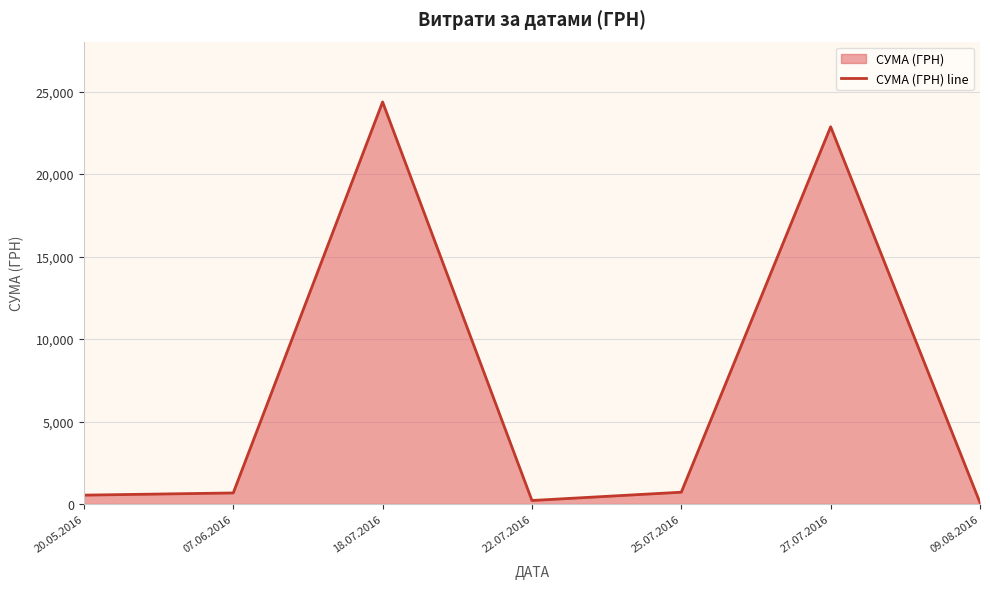

At which label does the data first exceed 670?

18.07.2016